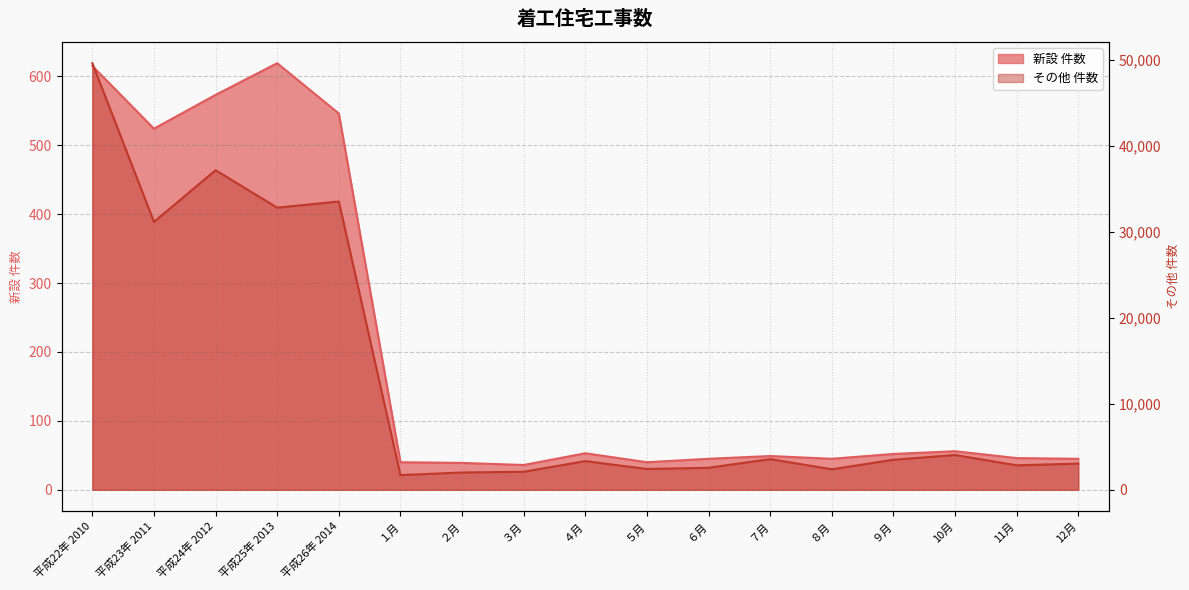

Which series has the largest total across all categories?

その他 件数